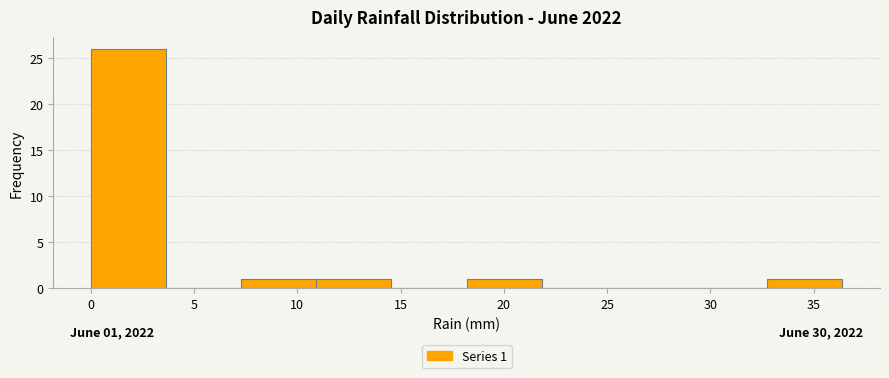

Over which range of the x-axis is the bar tallest?

0.0 to 3.5